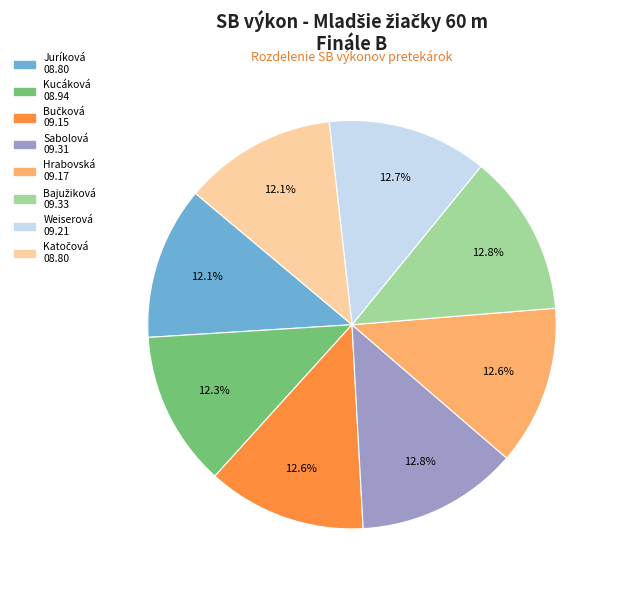

Is there a majority slice in this chart?

No